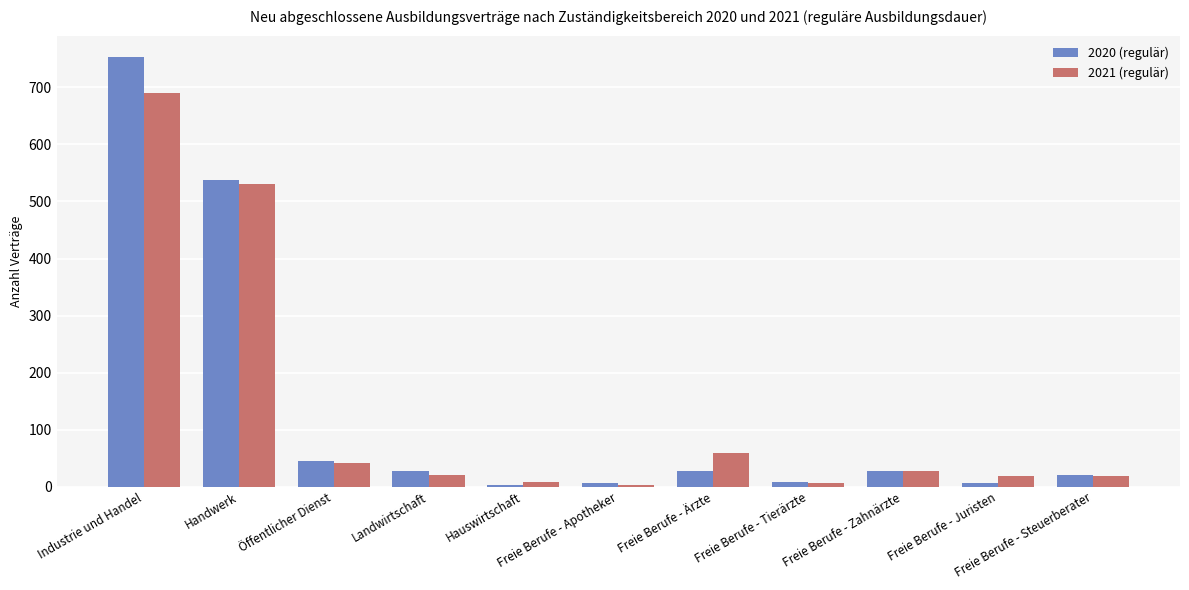

What is the label of the 1st bar from the left?

Industrie und Handel